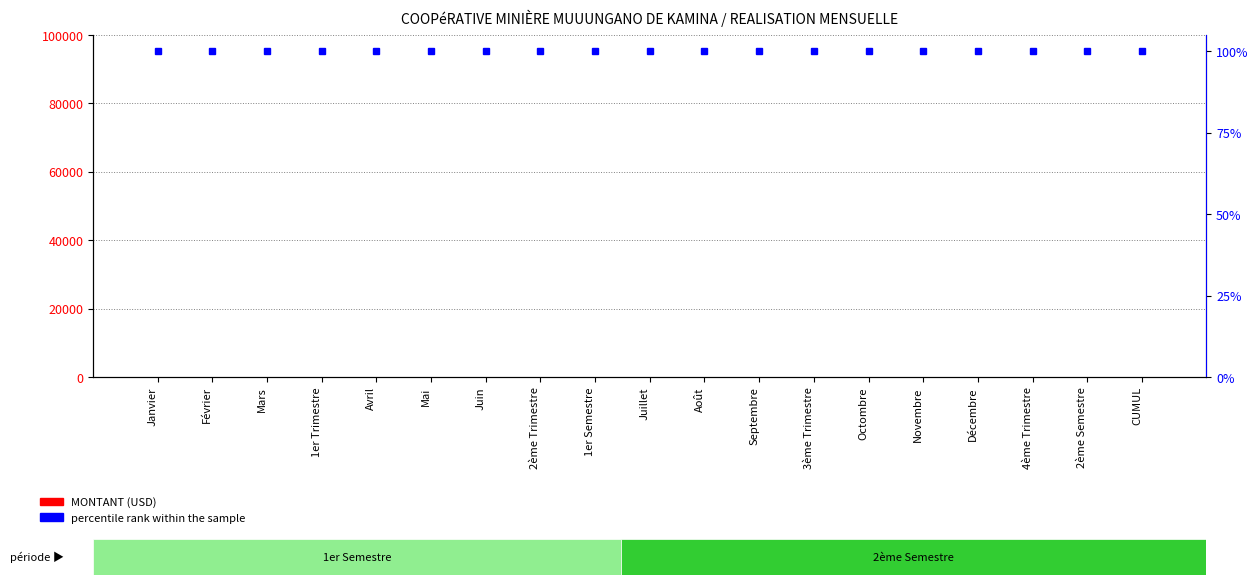

What is the value of the percentile rank within the sample bar at the 1st from the left?

100